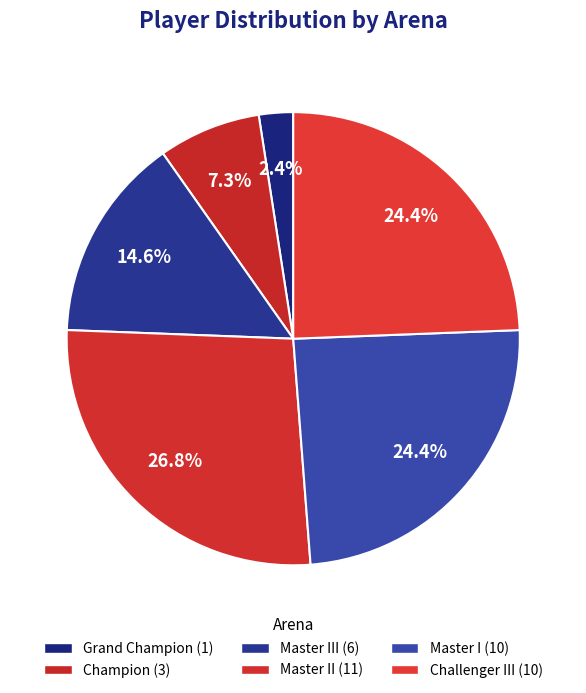

Count the number of slices in the pie.

6